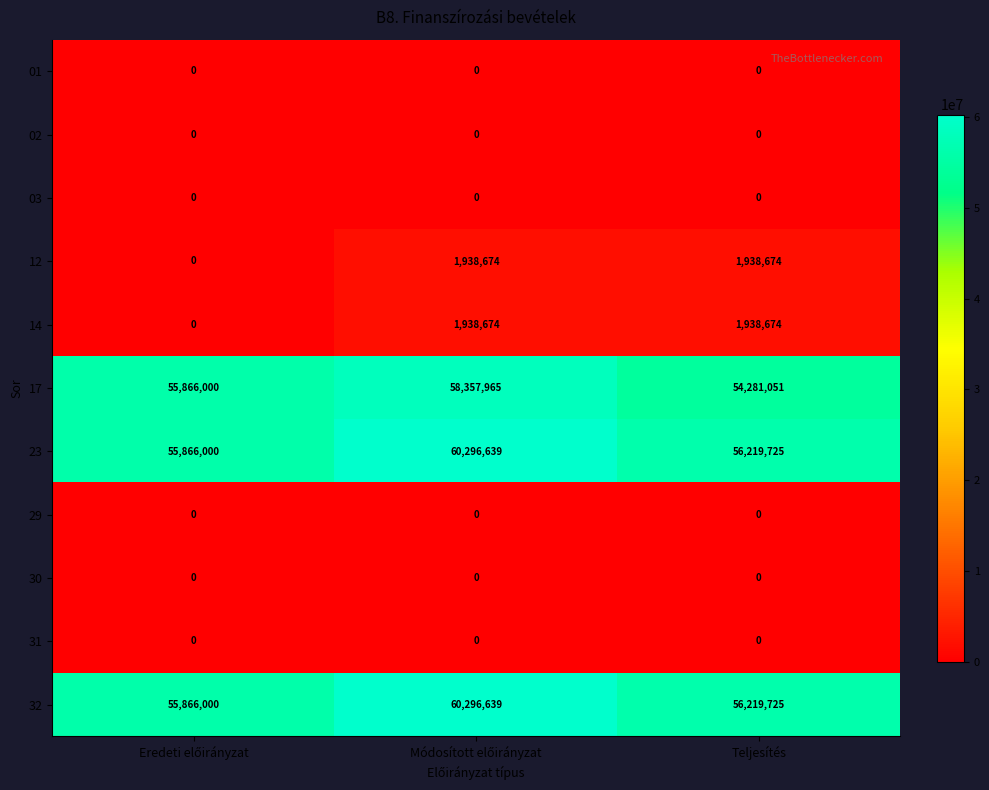

What is the difference between the maximum and minimum values in the 23 series?

4430639